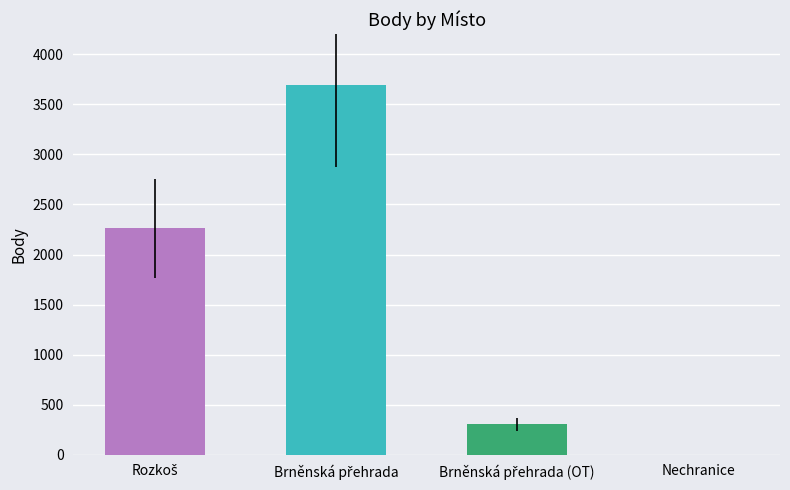

True or false: the data shows 0 at Nechranice.

True